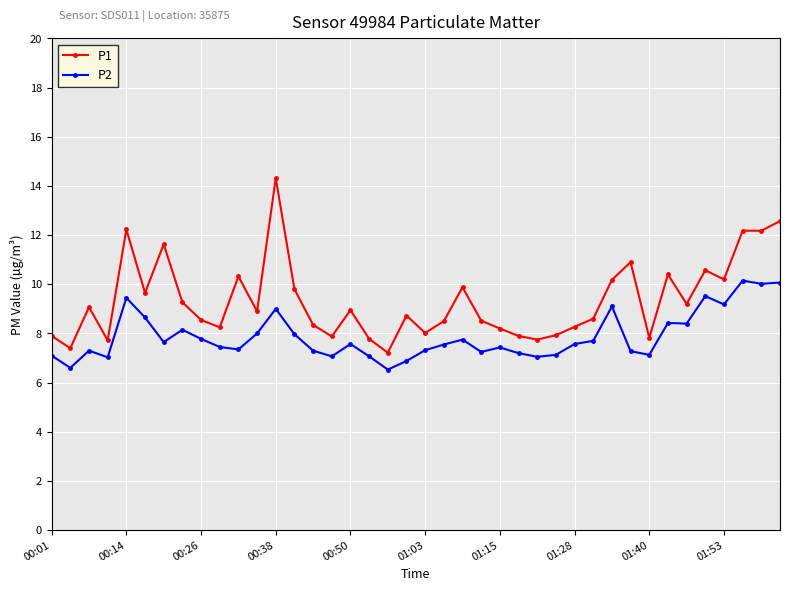

True or false: P2 and P1 cross at least once.

False